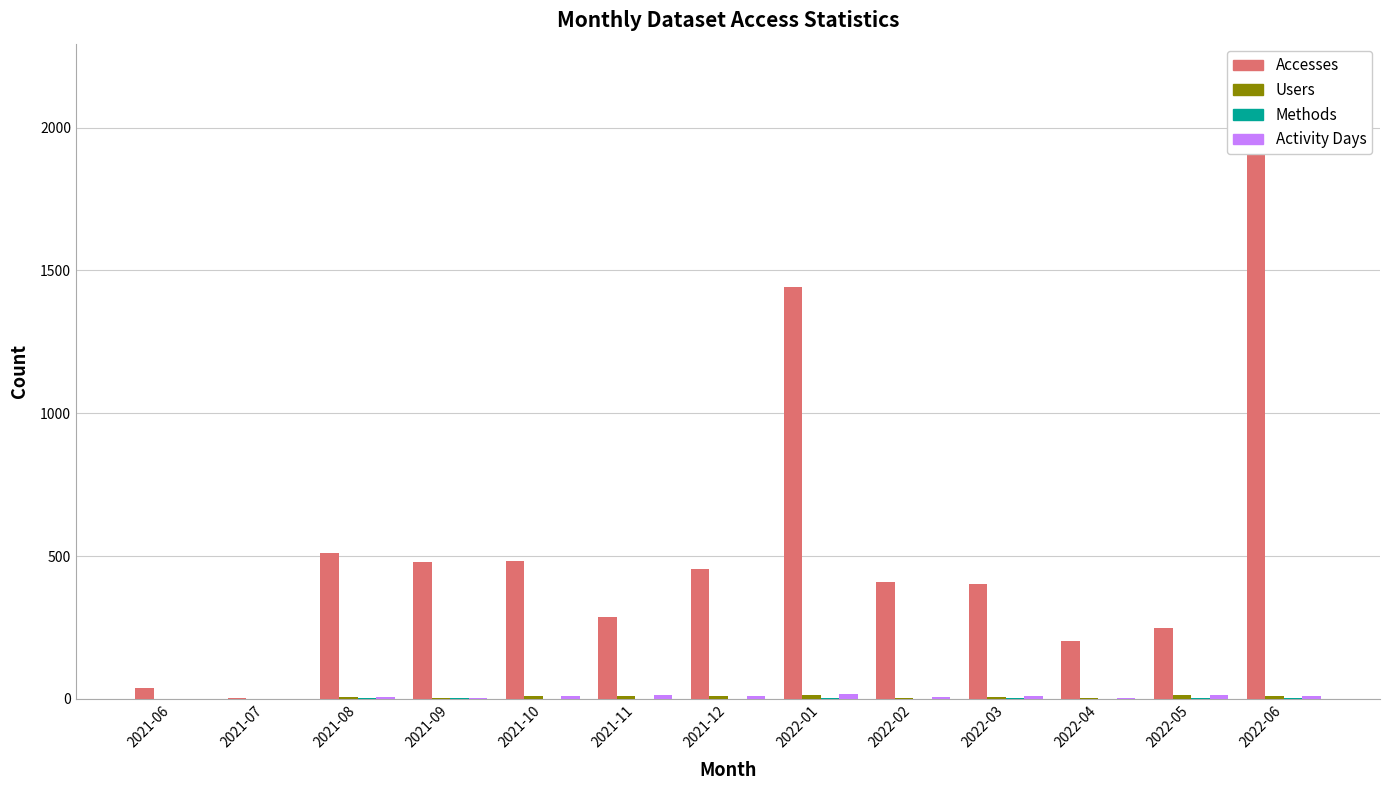

What is the label of the 13th bar from the left?

2022-06